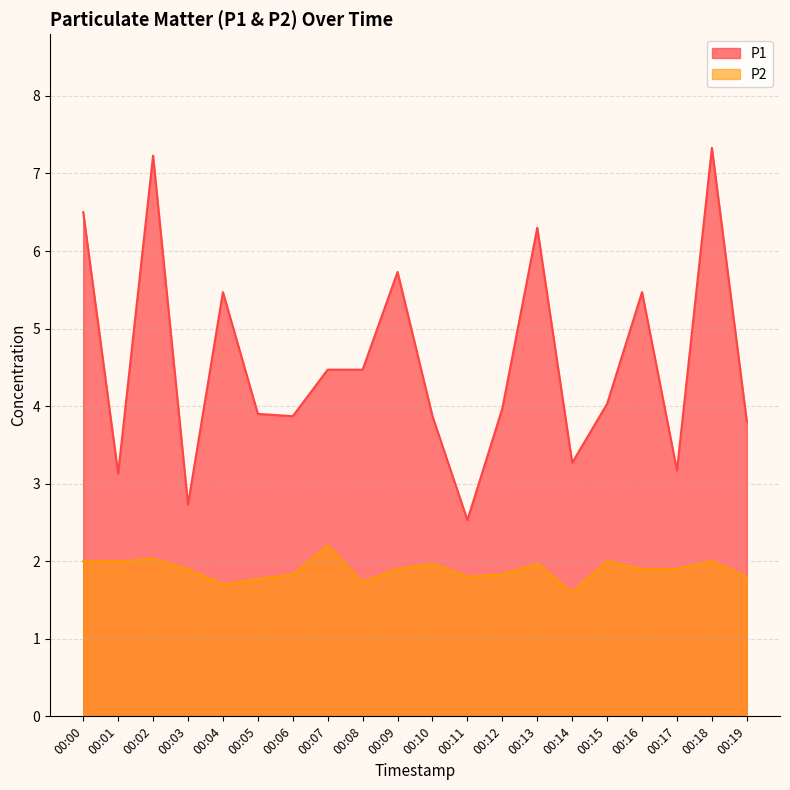

At 00:11, list the series in order from largest to smallest.

P1, P2